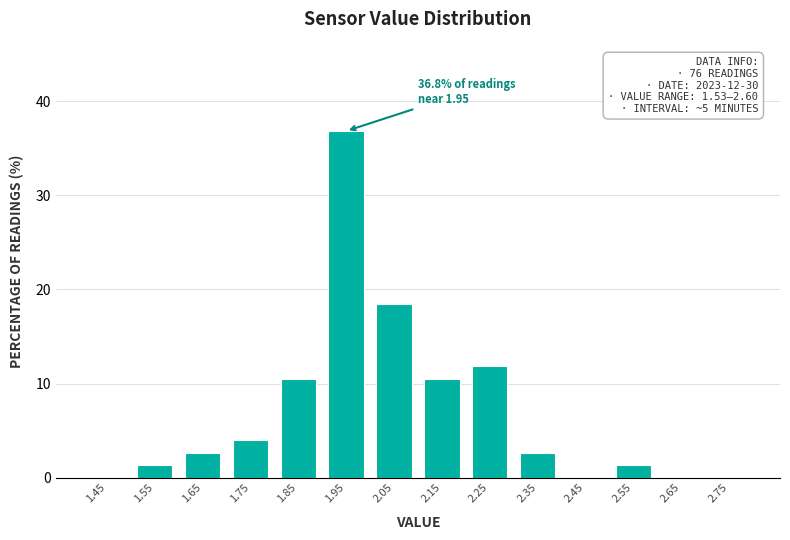

Over which range of the x-axis is the bar tallest?

1.9 to 2.0